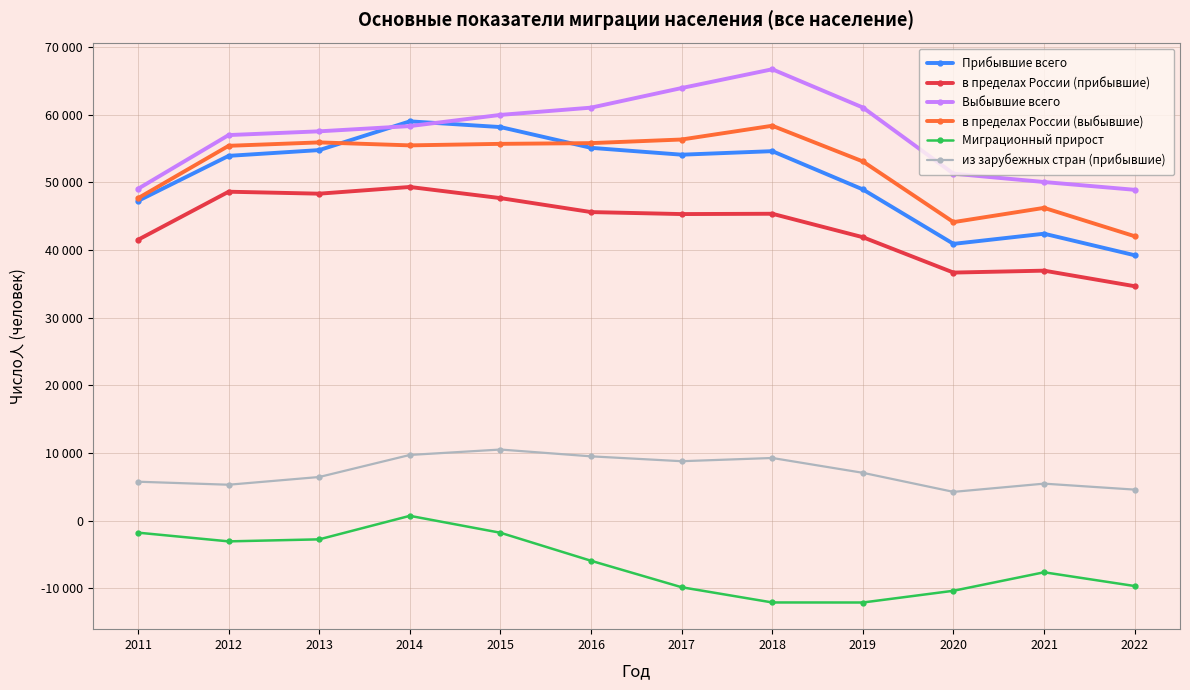

What is the difference between the maximum and second lowest values in the в пределах России (выбывшие) series?

14245